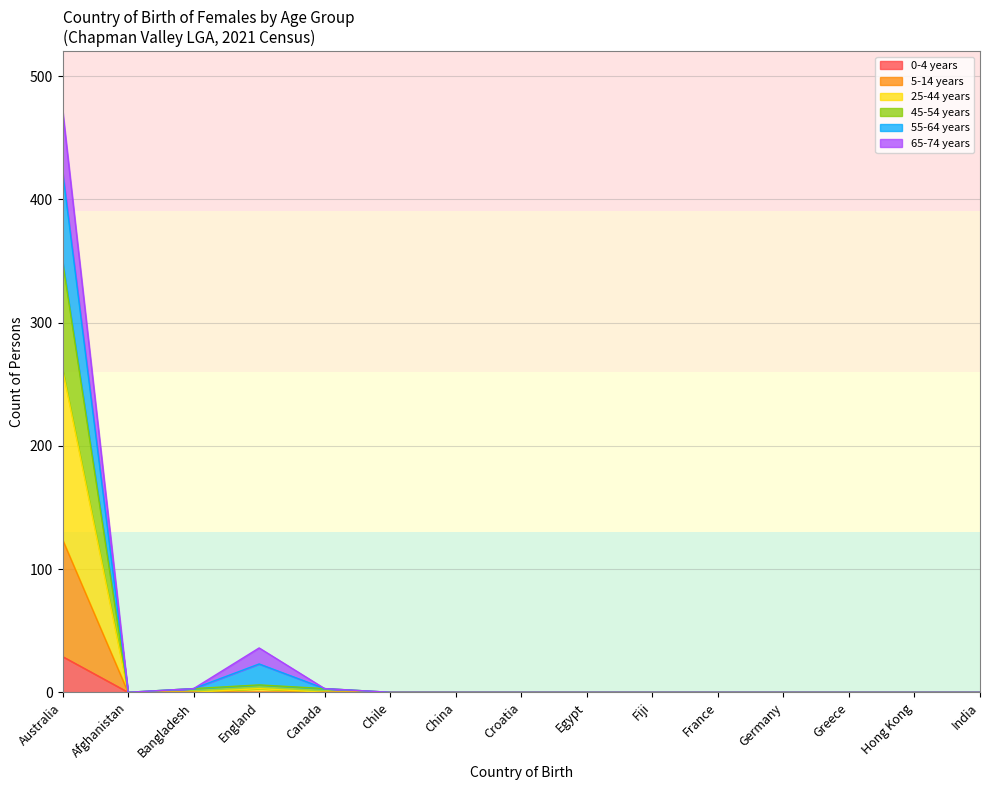

List the labels in order of 5-14 years value, largest first.

Australia, Afghanistan, Bangladesh, England, Canada, Chile, China, Croatia, Egypt, Fiji, France, Germany, Greece, Hong Kong, India